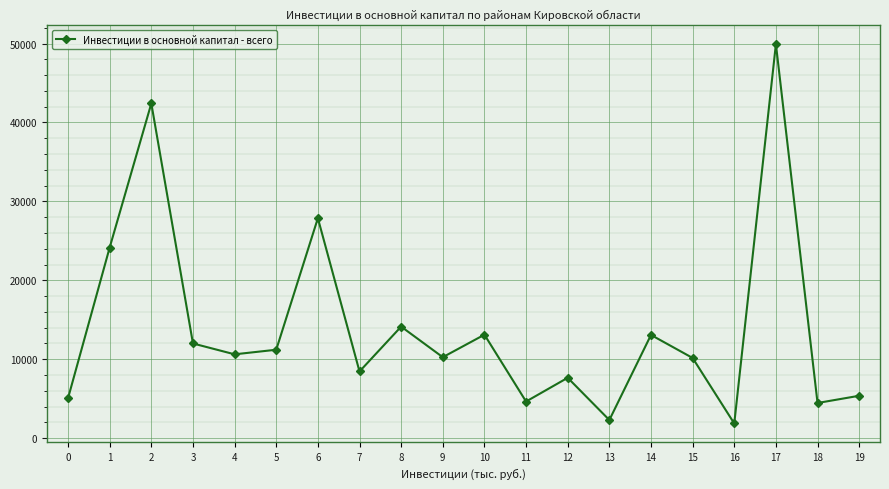

What is the difference between the maximum and minimum values?

48069